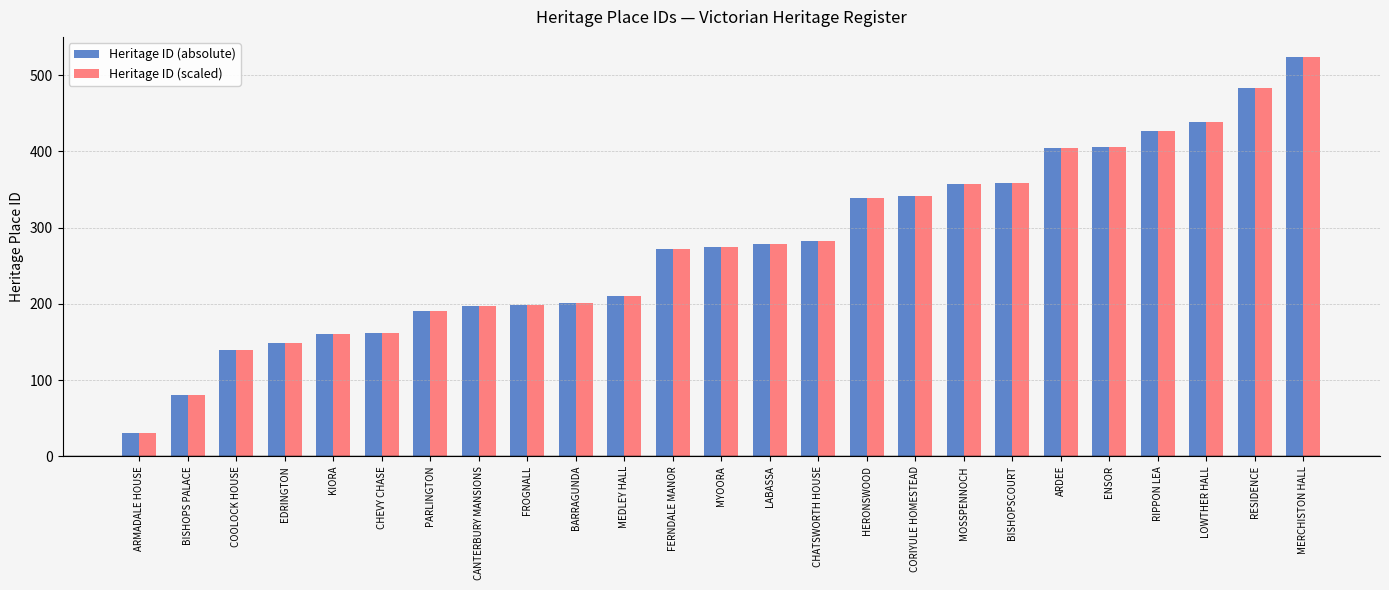

Read the Heritage ID (absolute) value at RIPPON LEA.

427